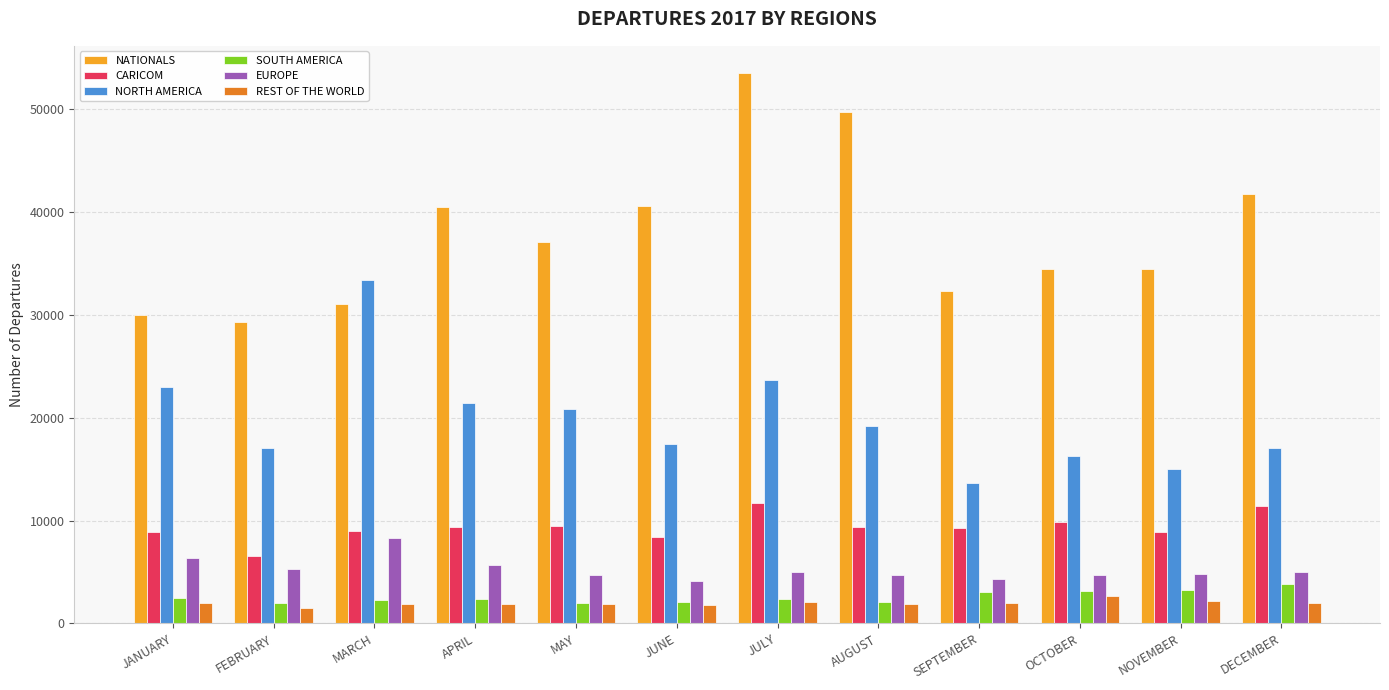

What is the average value of the NATIONALS series?

37919